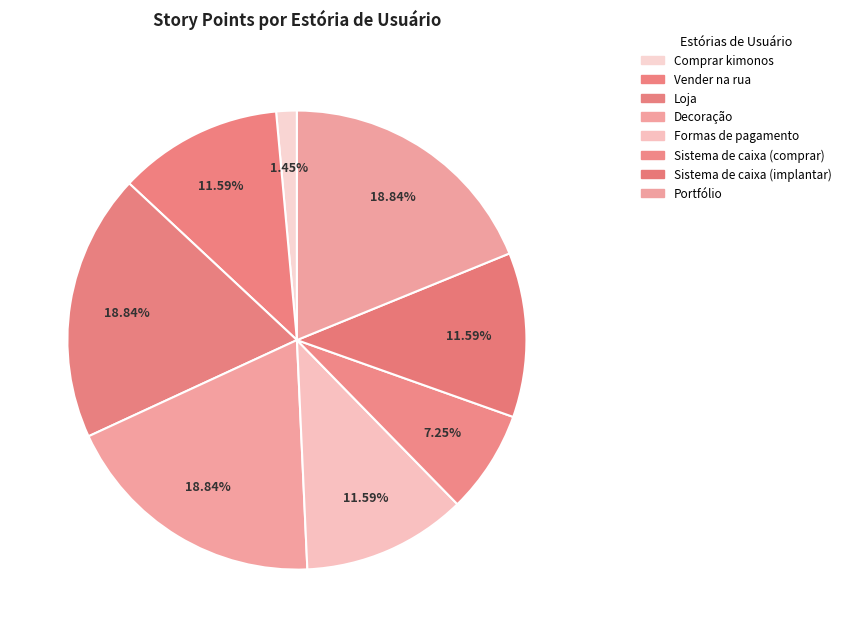

Is there a majority slice in this chart?

No